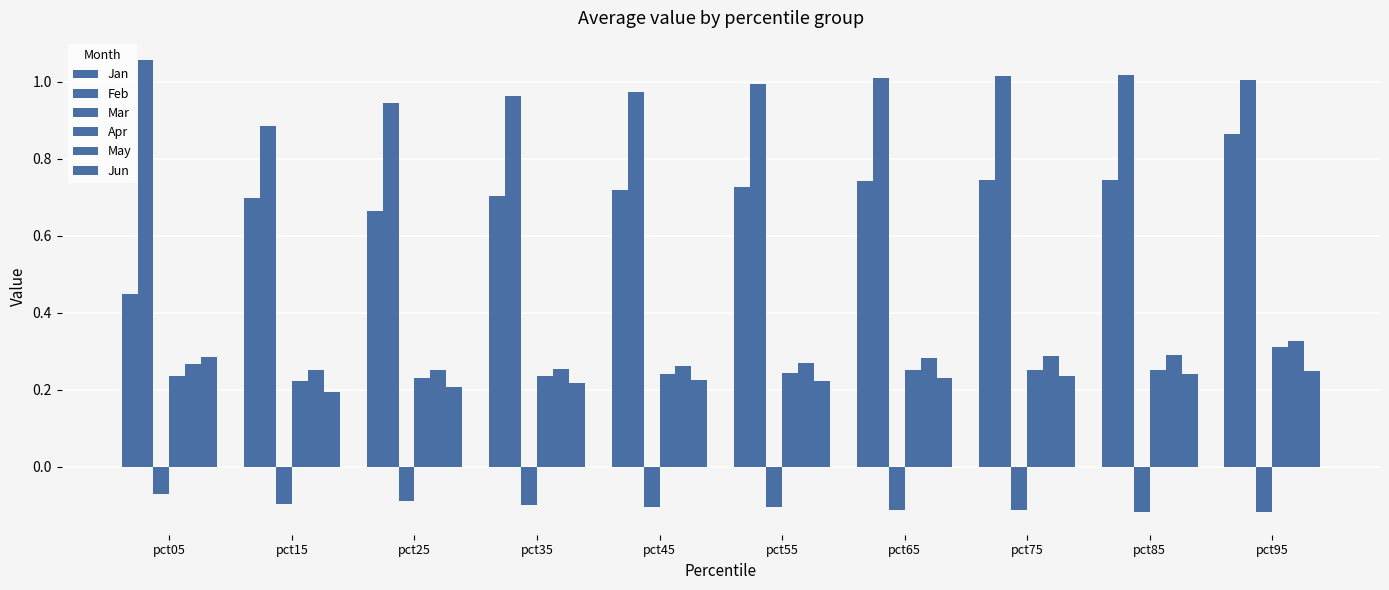

Which has a higher value, pct85 or pct15?

pct85